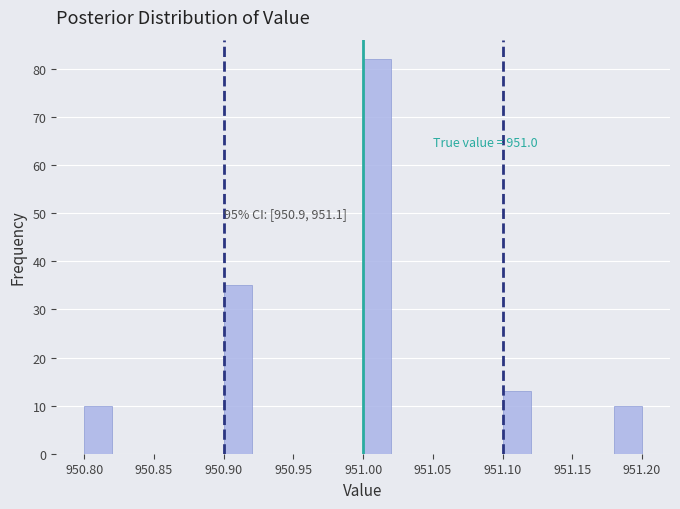

Which range on the x-axis has the tallest bar?

951.00 to 951.02